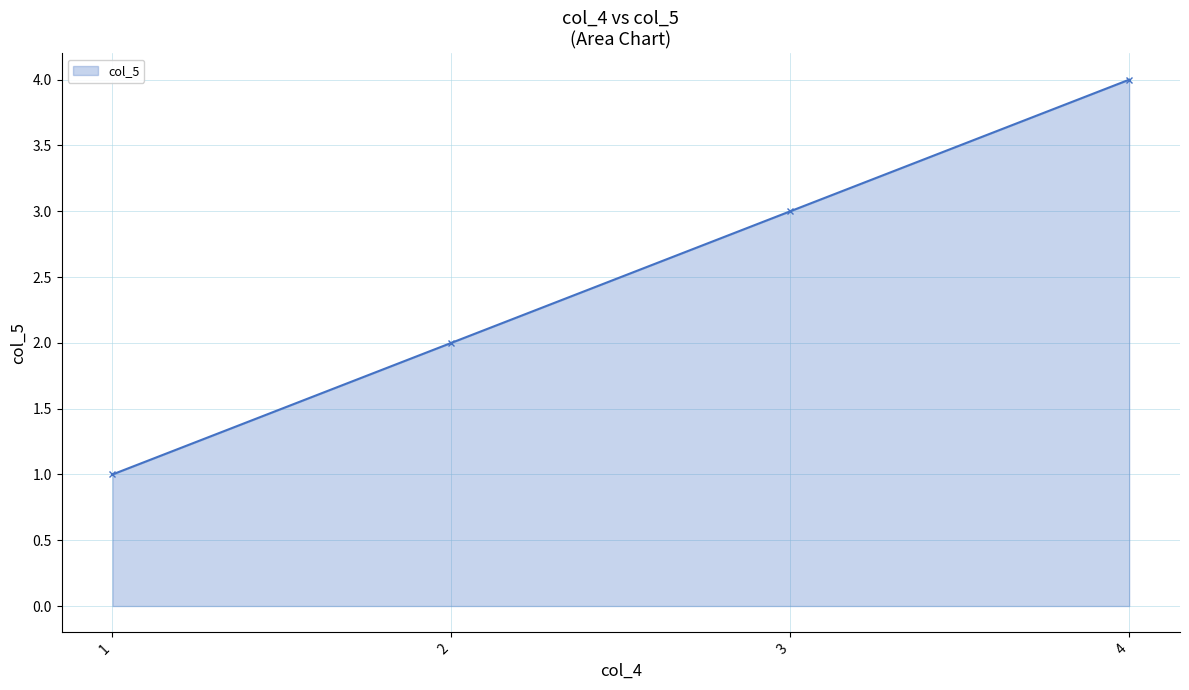

The value at 4 is 4. True or false?

True